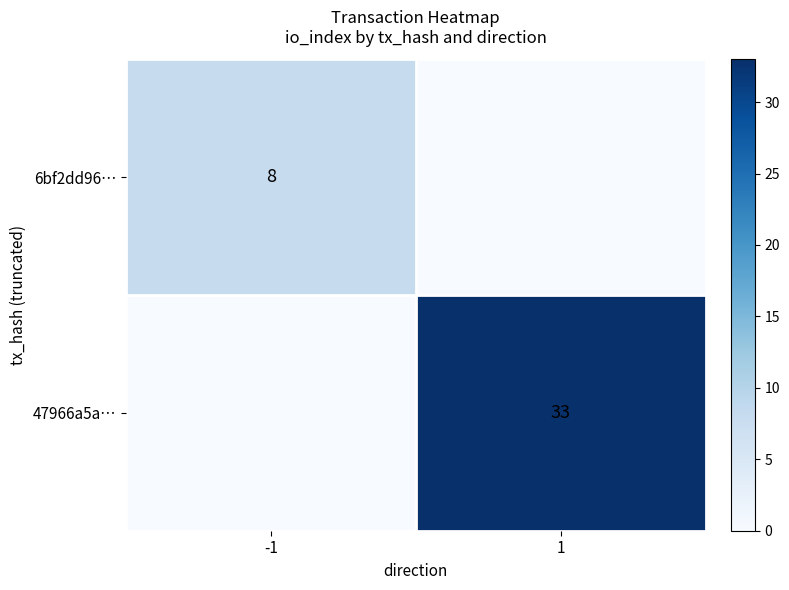

Which label corresponds to the smallest value in the chart?

1